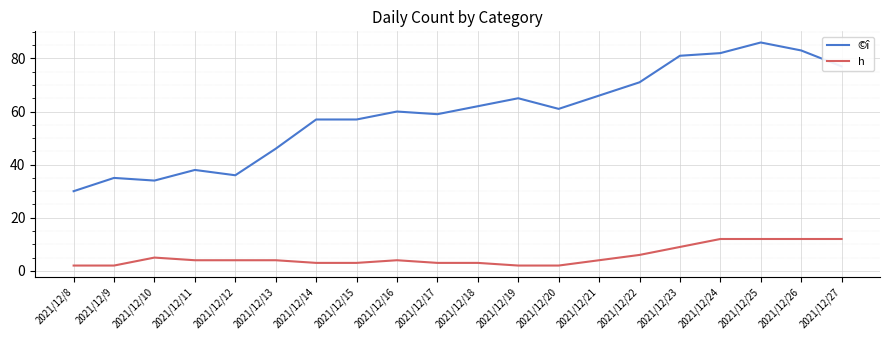

What are all the series names shown in the legend?

©î, h